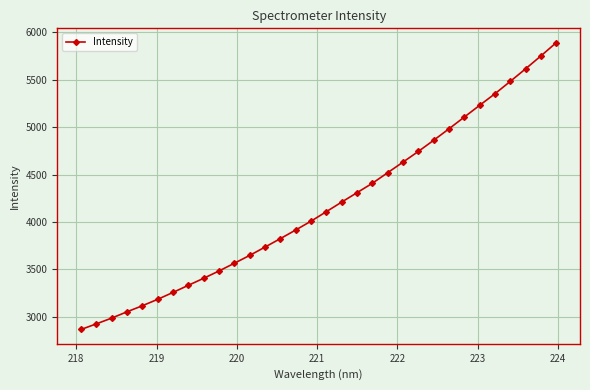

What is the smallest value displayed?

2866.4